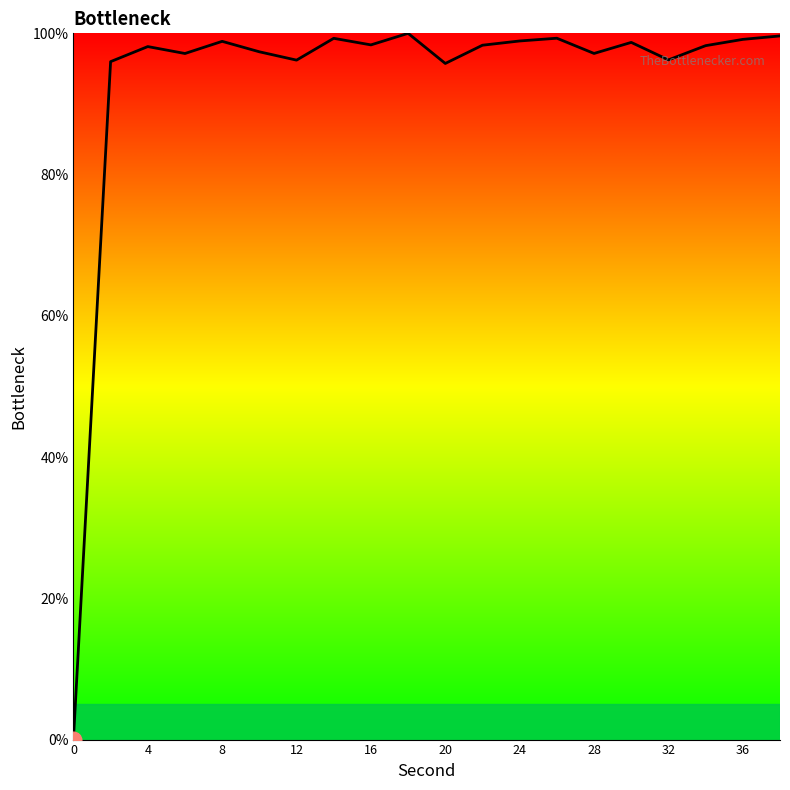

What is the greatest value displayed?

100.0